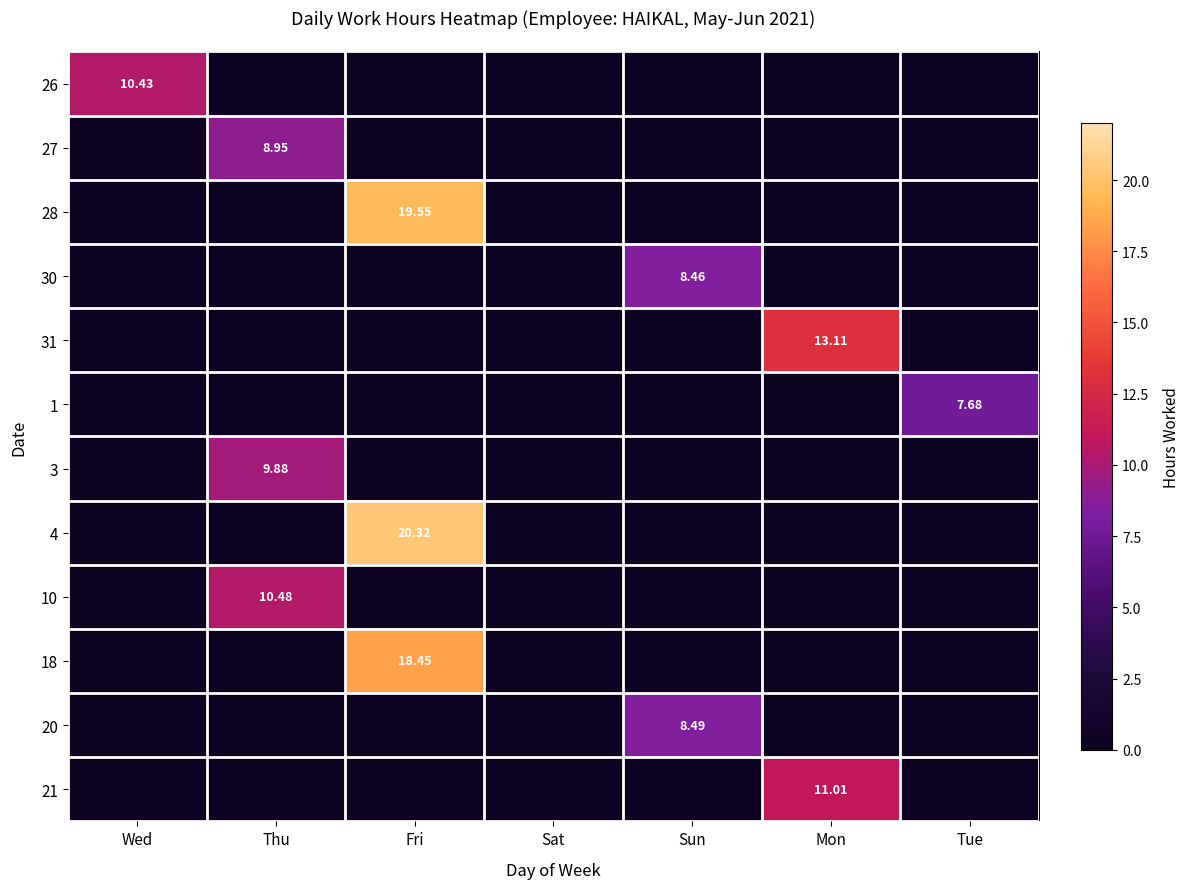

Which has a higher value, Fri or Mon?

Fri